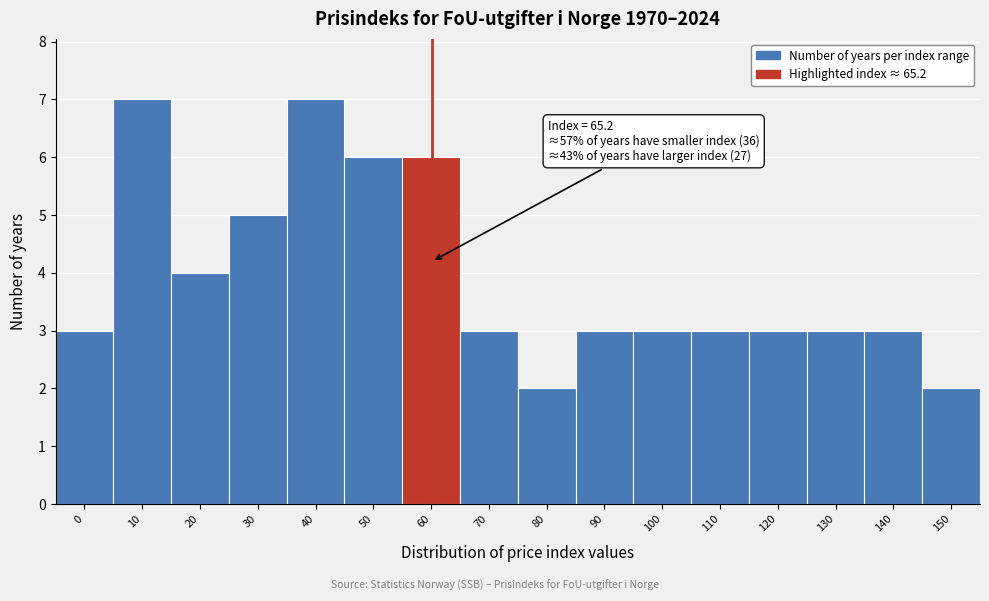

Reading left to right, list all the values displayed in this chart.

3	7	4	5	7	6	6	3	2	3	3	3	3	3	3	2